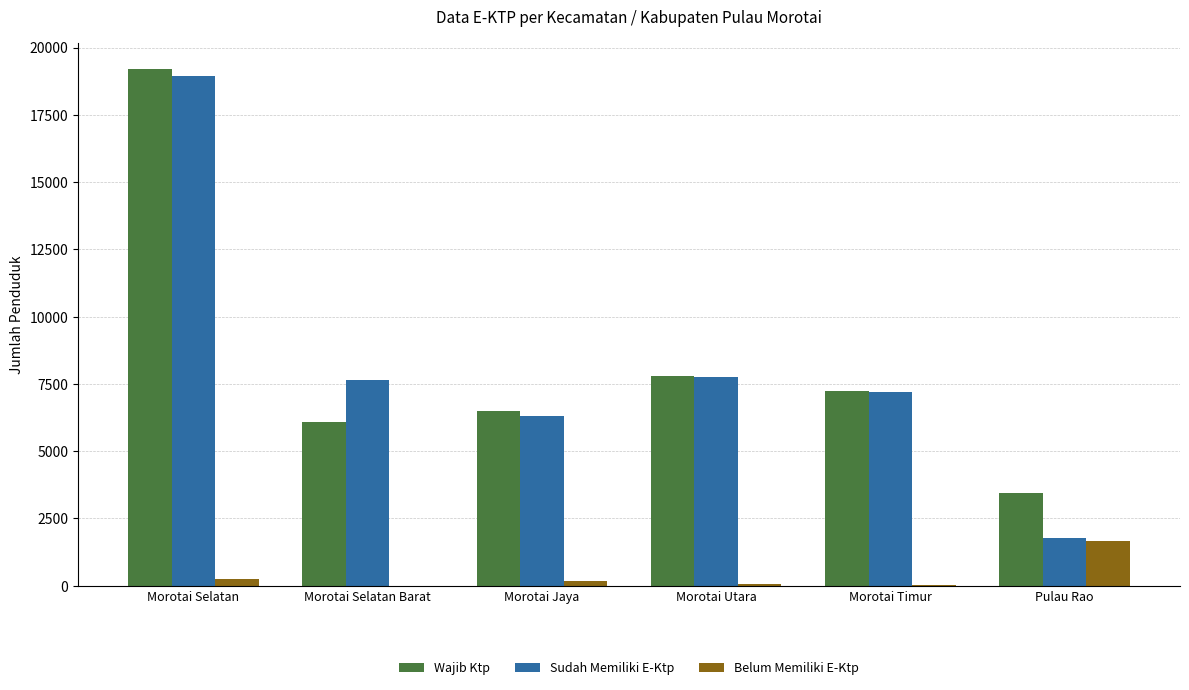

At which label does Belum Memiliki E-Ktp reach its peak?

Pulau Rao